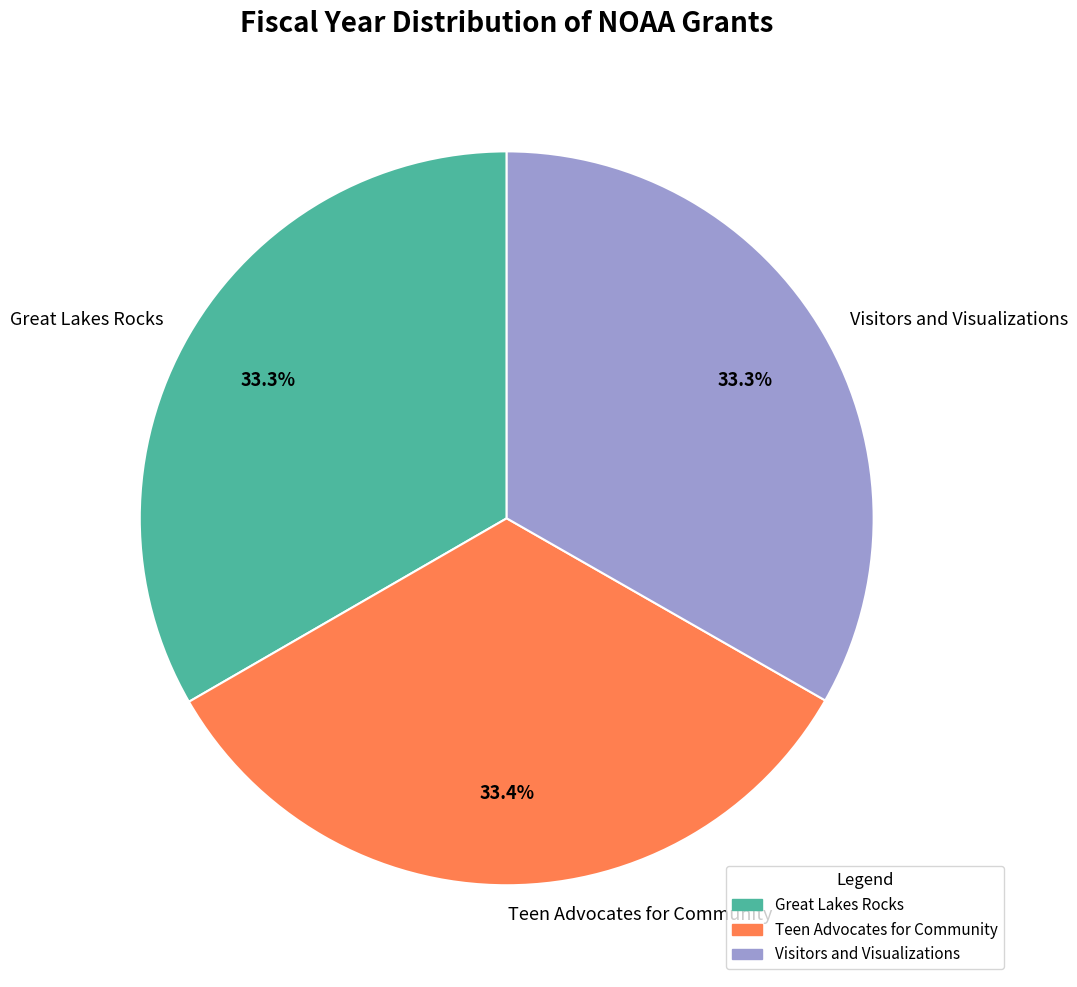

What portion of the pie excludes Teen Advocates for Community?

66.6%